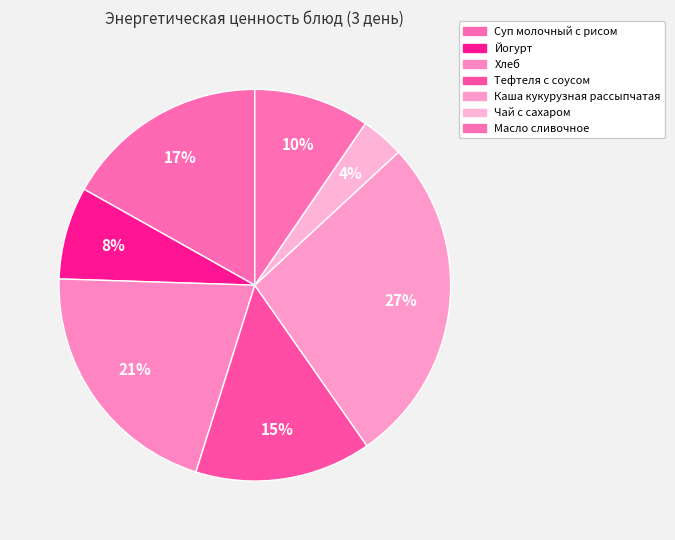

How many slices are in this pie chart?

7